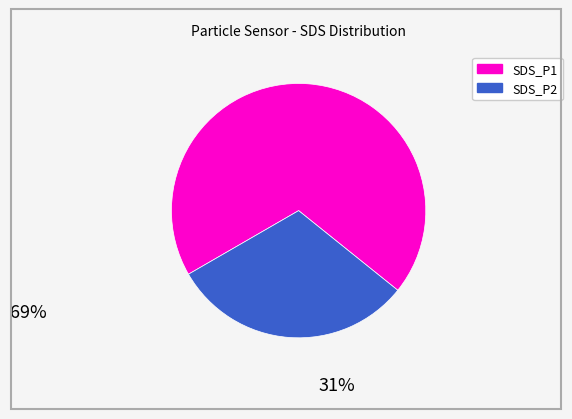

Approximately how many times larger is the value at SDS_P1 compared to SDS_P2?

2.2